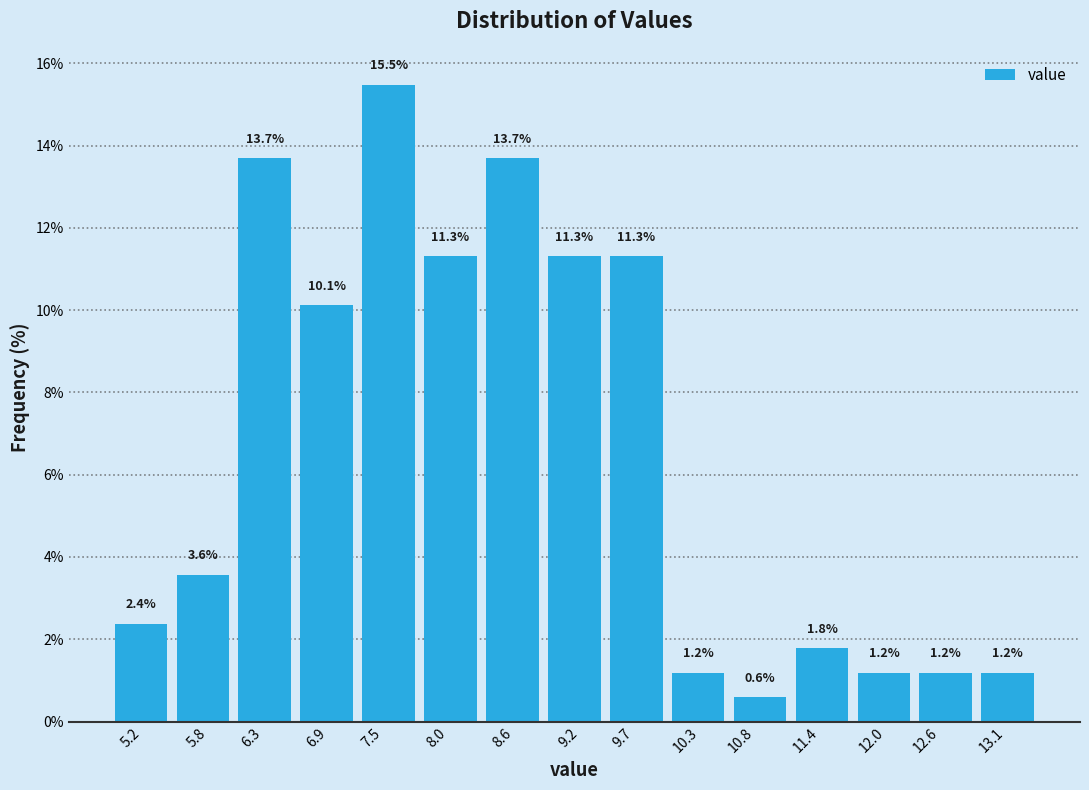

Reading left to right, extract all data points from this chart.

5.2=2.4	5.8=3.6	6.3=13.7	6.9=10.1	7.5=15.5	8.0=11.3	8.6=13.7	9.2=11.3	9.7=11.3	10.3=1.2	10.8=0.6	11.4=1.8	12.0=1.2	12.6=1.2	13.1=1.2